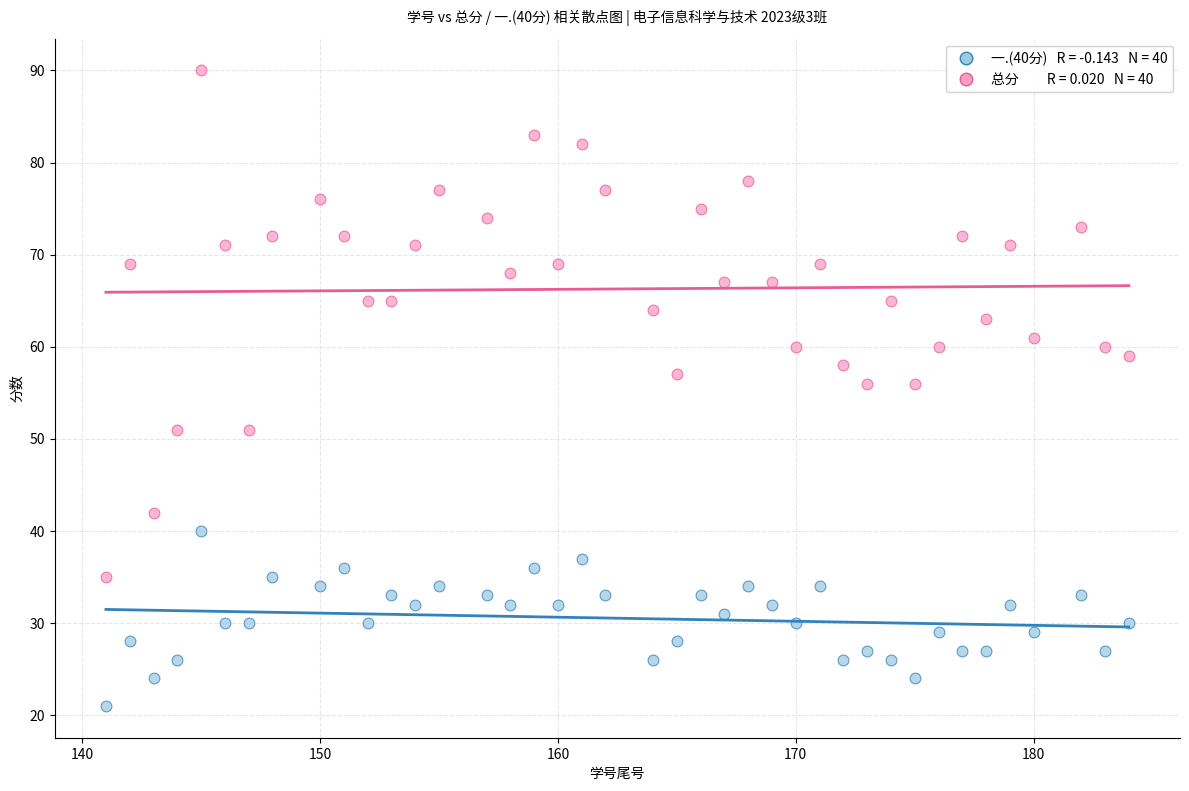

Across all data points, what is the range of X values (max minus min)?

43